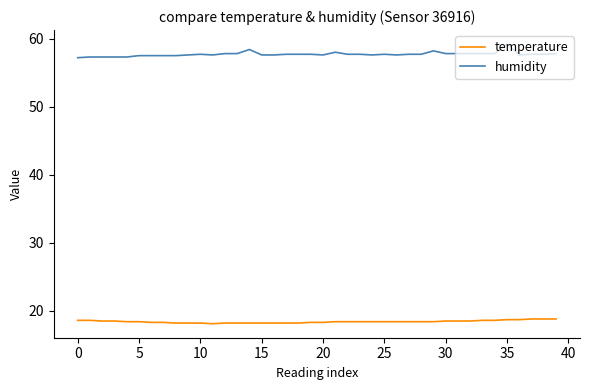

What is the difference between the maximum and minimum values in the humidity series?

2.0